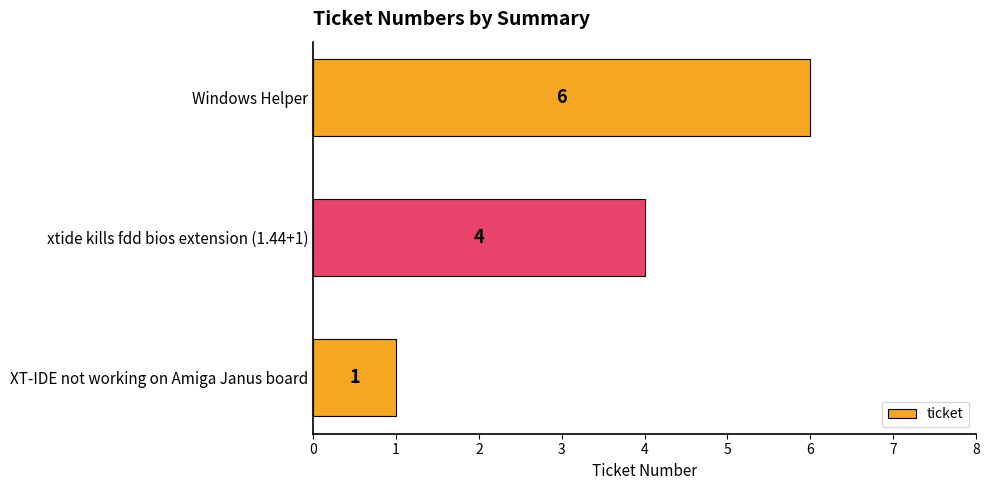

How many data points are less than 4?

1